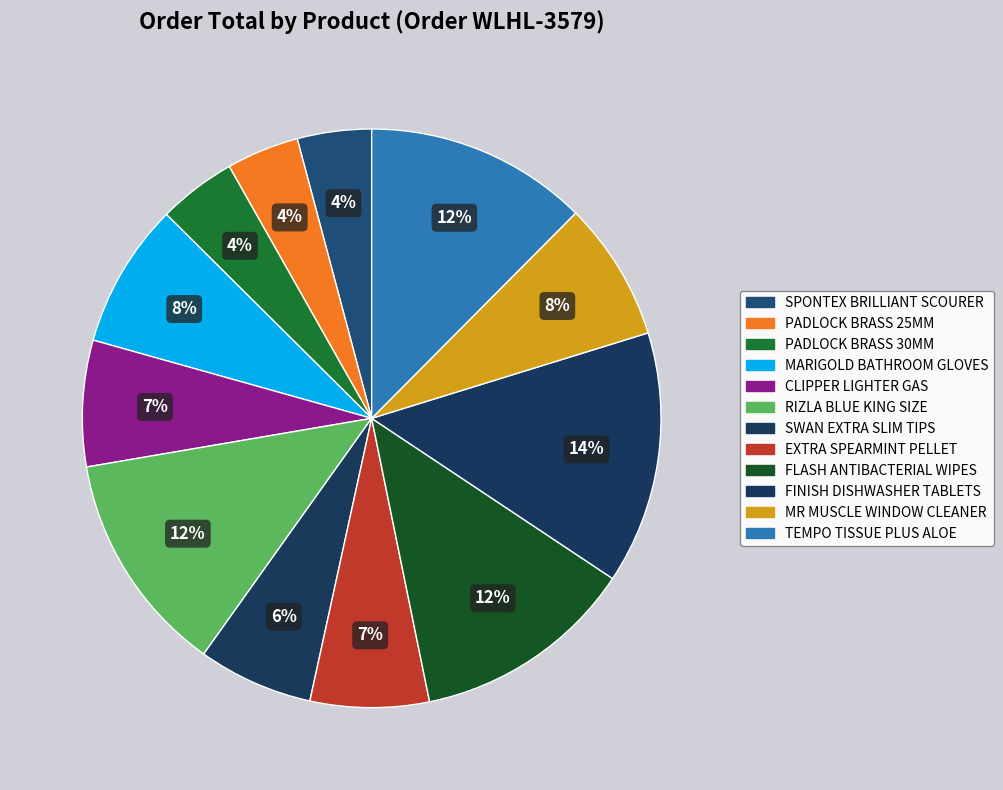

To the nearest percent, what is the average slice percentage?

8%